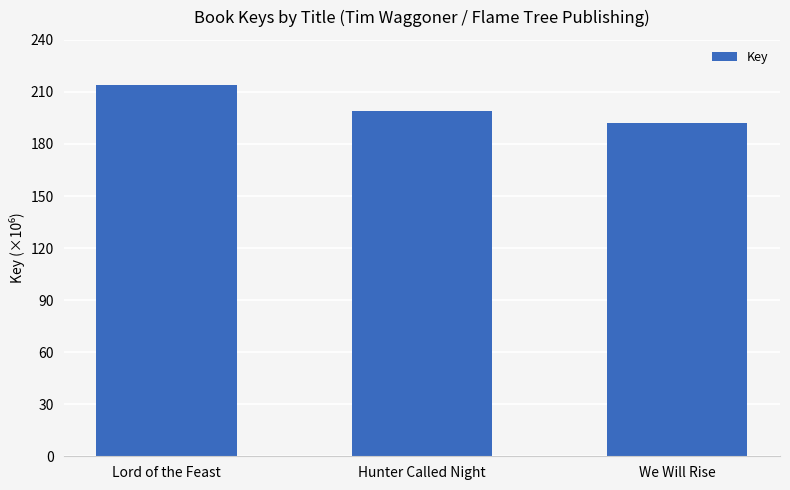

What is the difference between the second highest and minimum values?

6811508